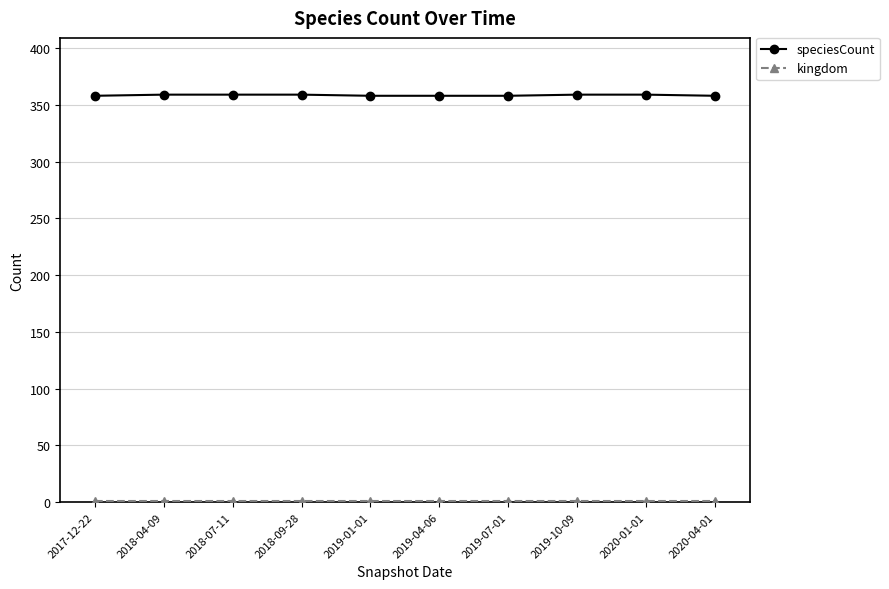

What position from the left is 2018-07-11?

3